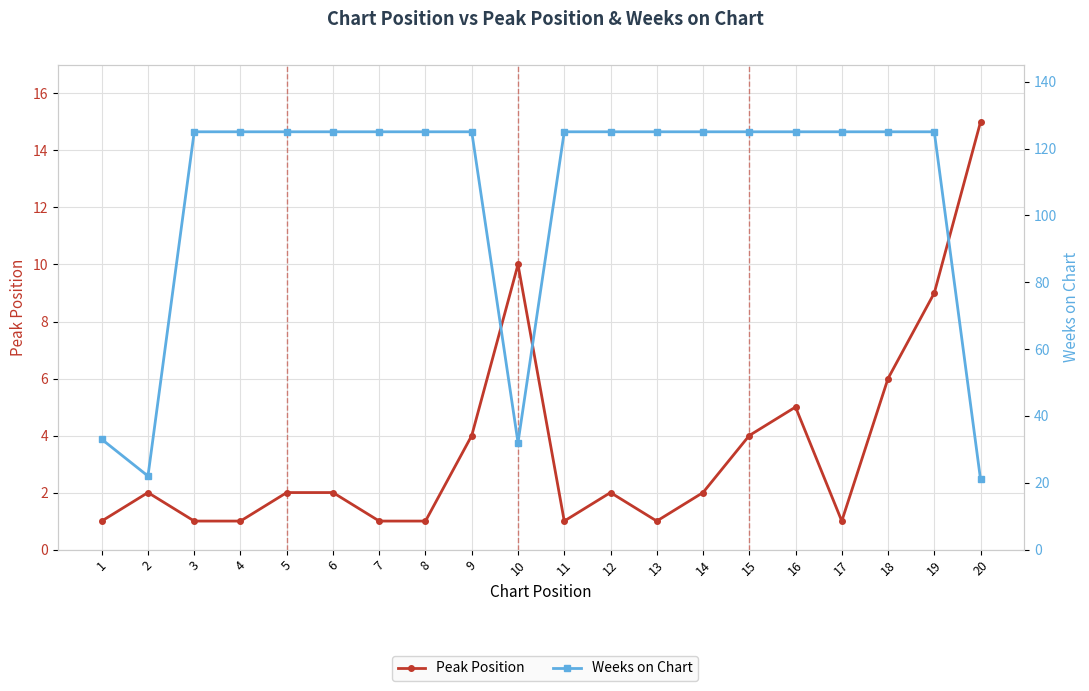

What is the sum of all Peak Position values?

71